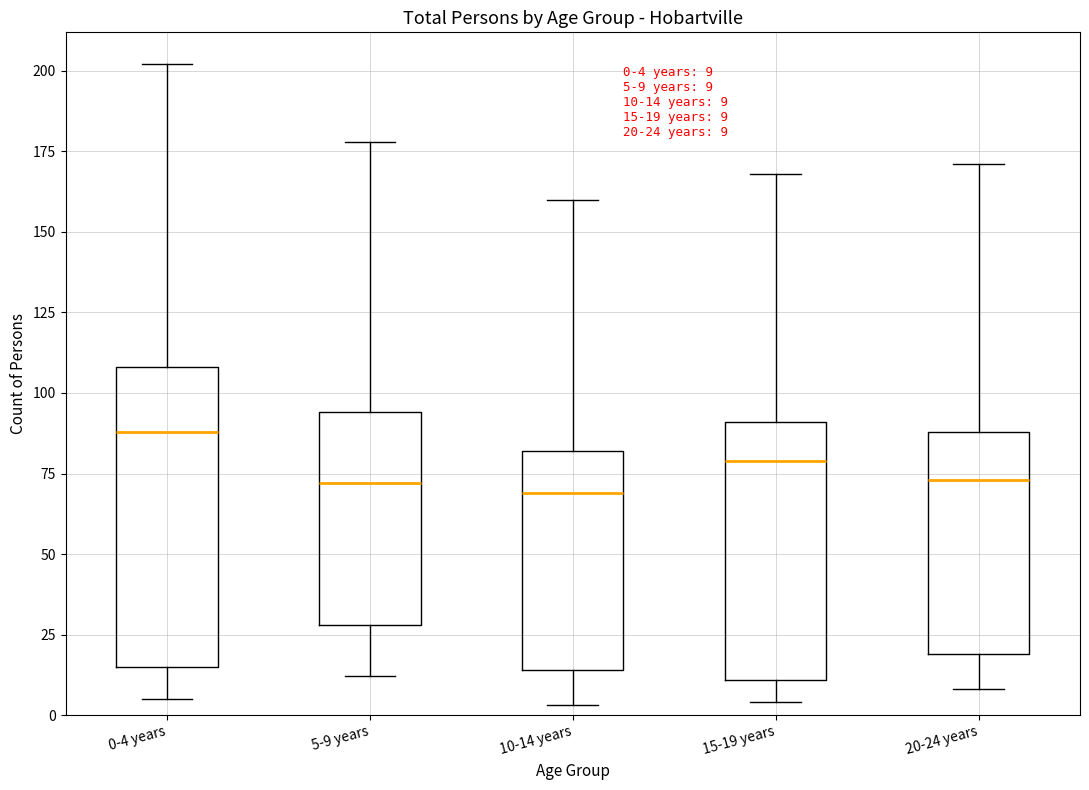

Which box has the highest median line?

0-4 years